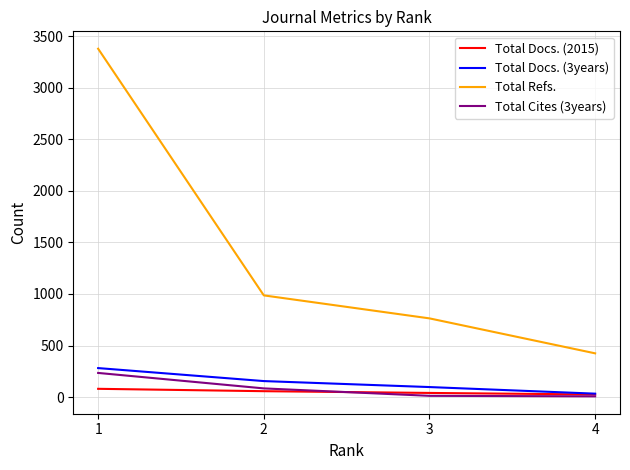

Between 2 and 4, which series saw the biggest shift?

Total Refs.